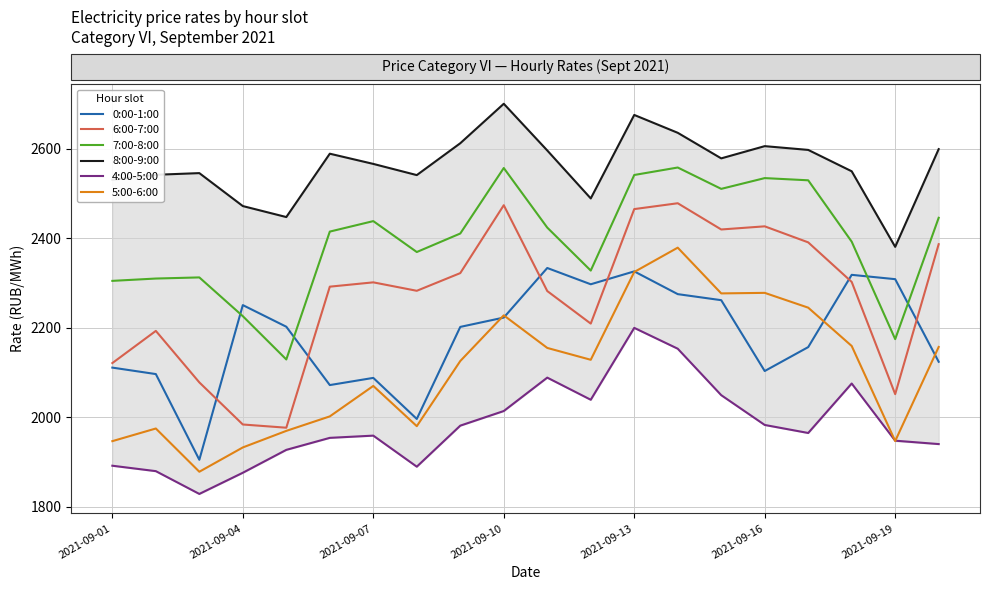

Reading right to left, extract all data points from this chart.

0:00-1:00: 2123.8	2308.6	2318.3	2156.6	2103.1	2261.6	2275.1	2326.1	2297.2	2333.6	2222.7	2201.8	1995.9	2087.8	2071.7	2202.2	2250.6	1904.6	2096.3	2110.8
6:00-7:00: 2386.9	2051.4	2302.4	2390.9	2426.8	2419.8	2478.5	2465.4	2209.2	2282.1	2474.1	2322.2	2282.6	2301.5	2291.9	1976.3	1983.5	2077.7	2192.9	2120.9
7:00-8:00: 2445.9	2174.5	2392.5	2529.8	2534.7	2510.7	2558.4	2541.7	2327.9	2424.0	2557.3	2410.8	2369.4	2438.5	2415.1	2129.0	2225.8	2312.6	2310.0	2304.8
8:00-9:00: 2599.6	2380.9	2550.0	2597.8	2606.2	2578.9	2636.1	2676.0	2489.2	2596.6	2701.0	2612.7	2541.4	2566.5	2589.3	2447.6	2472.2	2545.9	2542.2	2531.1
4:00-5:00: 1939.7	1947.3	2075.2	1964.5	1982.5	2049.1	2153.1	2199.7	2038.8	2088.4	2013.6	1980.9	1889.1	1958.6	1953.6	1926.7	1875.5	1828.2	1879.1	1891.3
5:00-6:00: 2156.9	1946.5	2159.1	2244.9	2278.0	2276.8	2379.1	2324.7	2128.3	2154.8	2227.7	2125.5	1979.8	2069.8	2001.6	1969.2	1932.2	1877.8	1974.5	1946.2